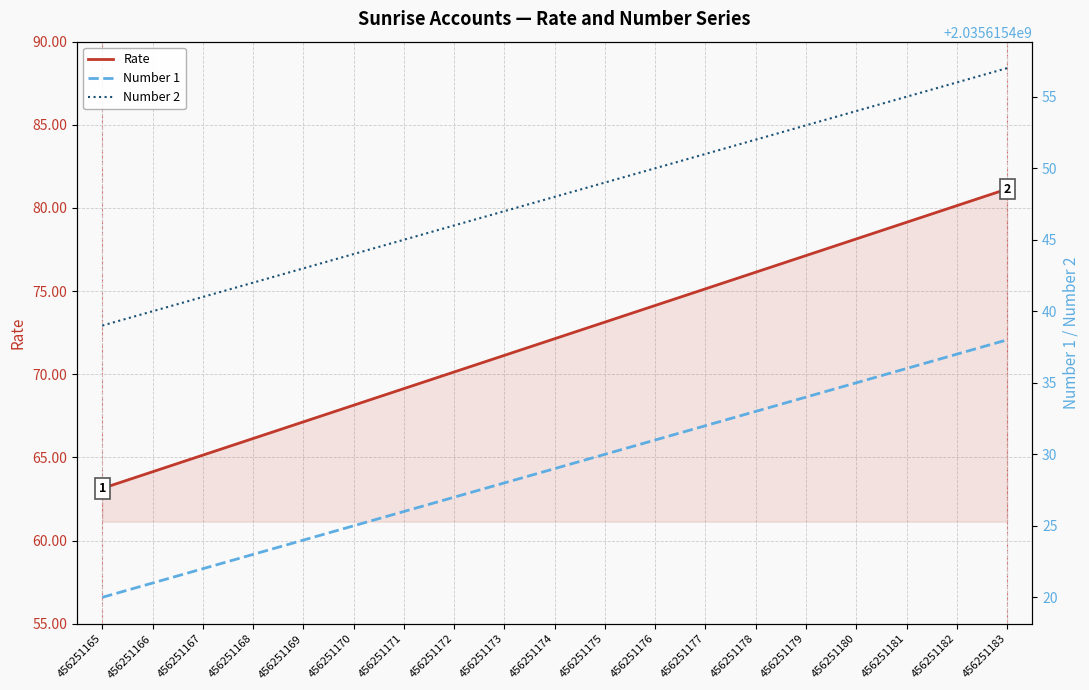

Between 456251175 and 456251166, which is larger?

456251175